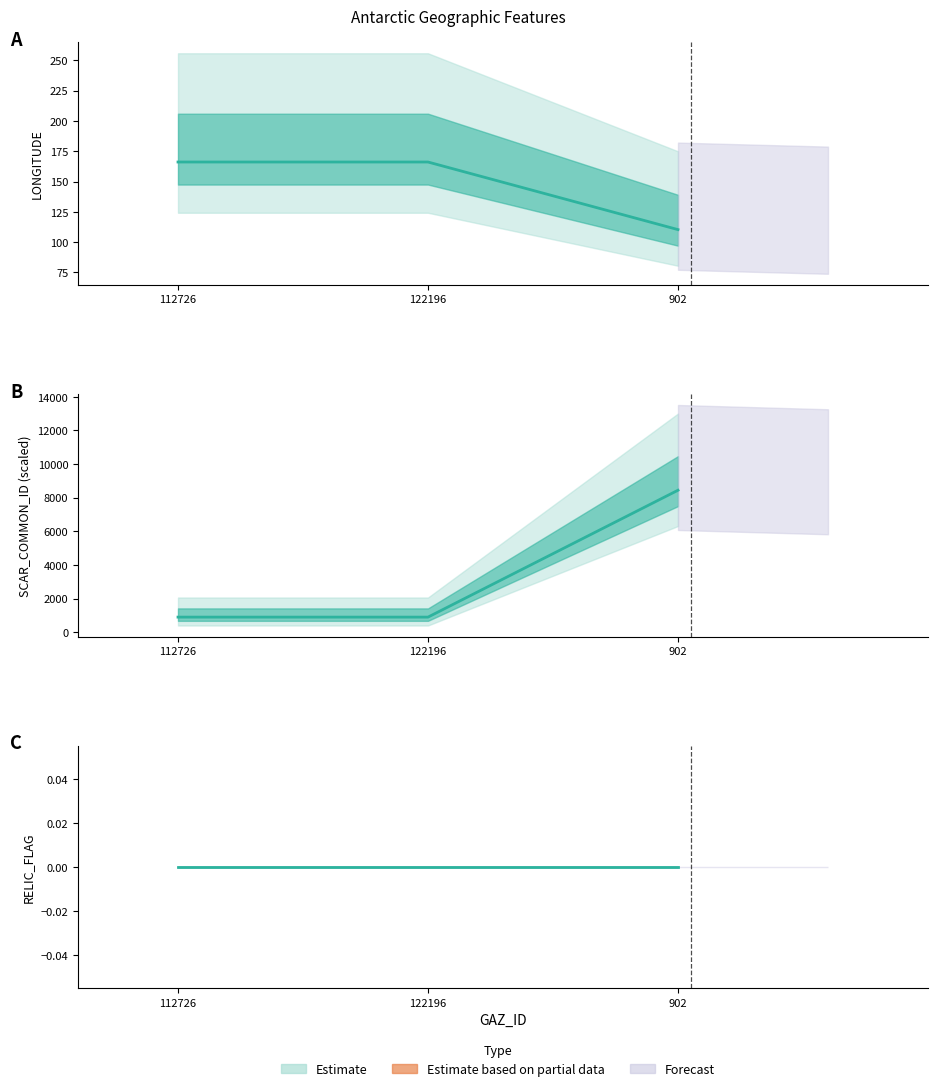

Which category has the lowest value across all series?

902